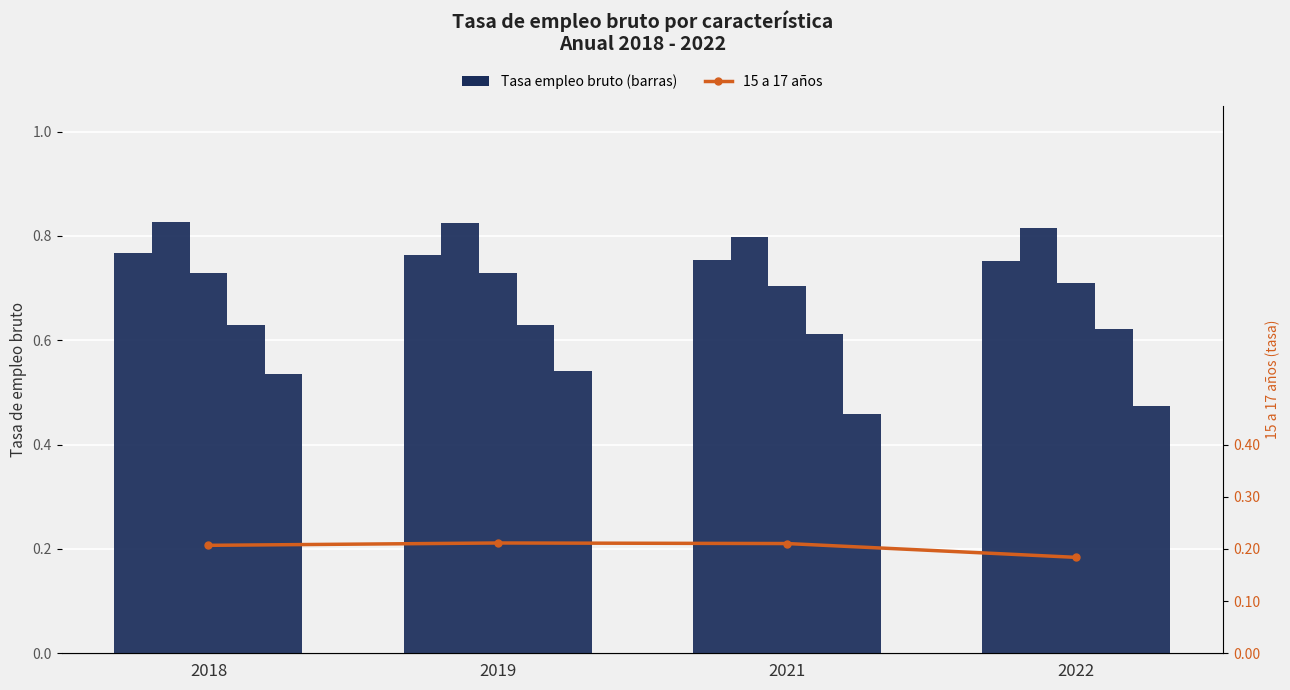

How many data points does each series have?

4